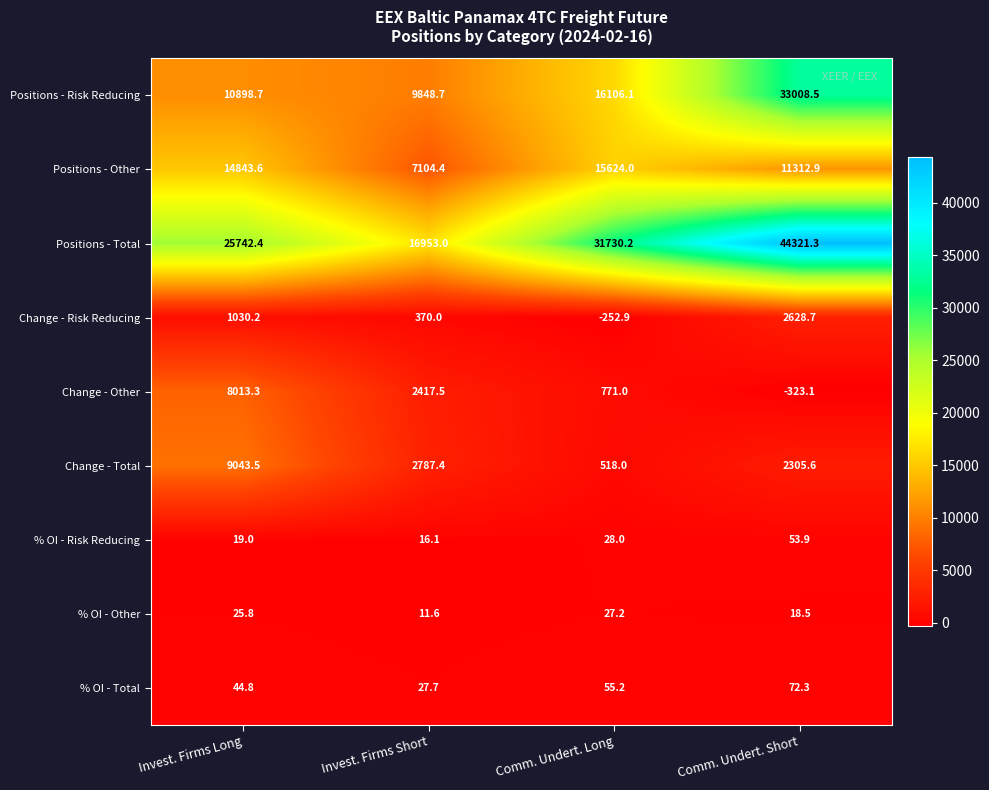

How many categories are shown in the chart?

4